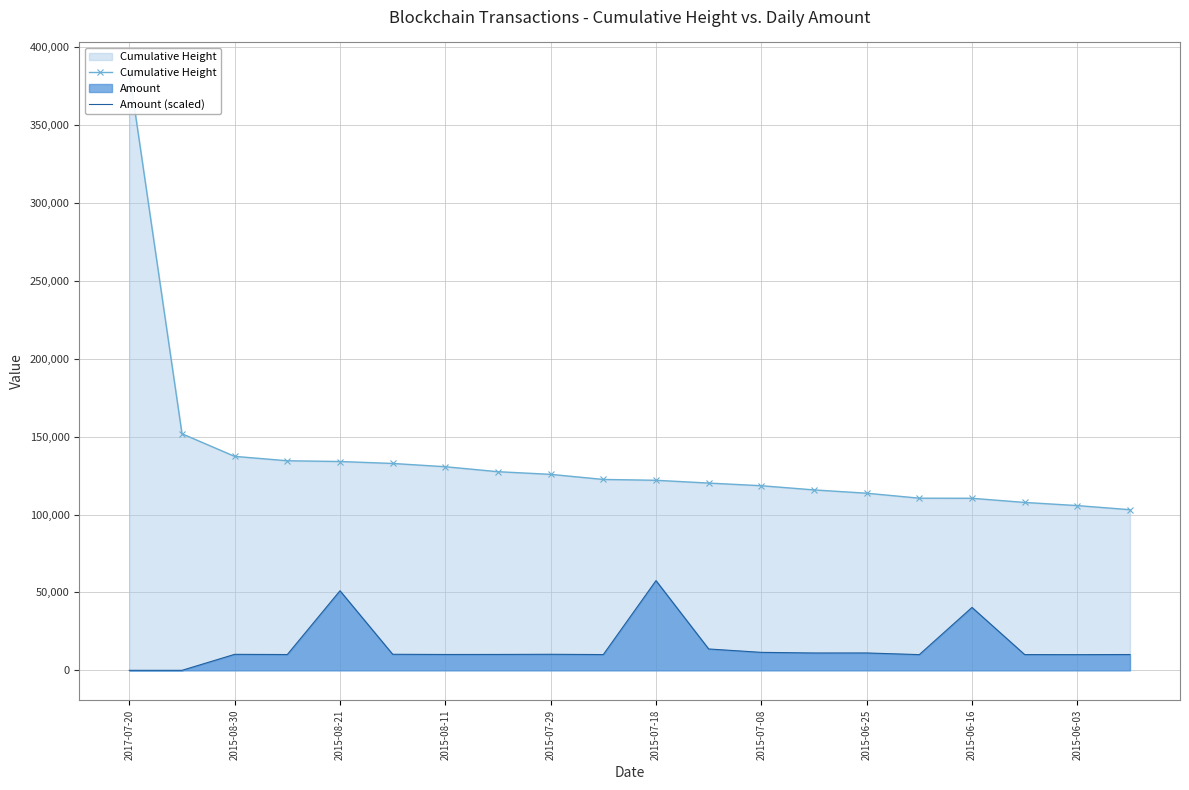

What is the difference between the maximum and minimum values in the Cumulative Height series?

280700.0